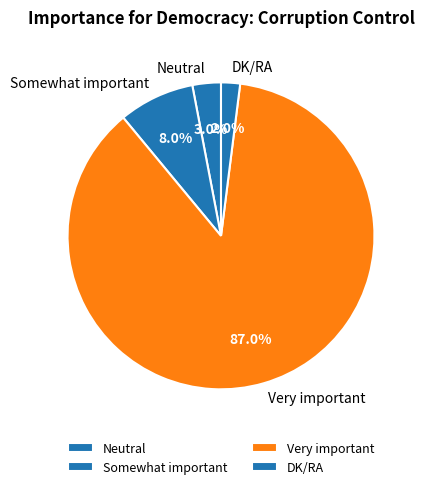

True or false: Very important accounts for 87% of the total.

True